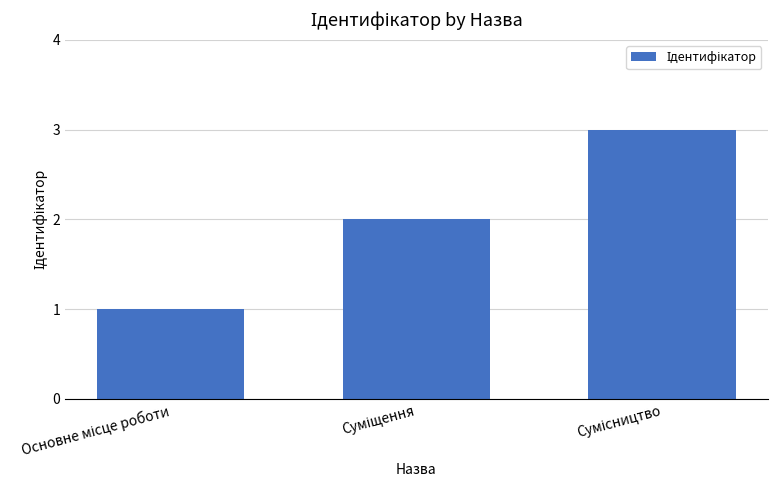

How many bars are there in total?

3